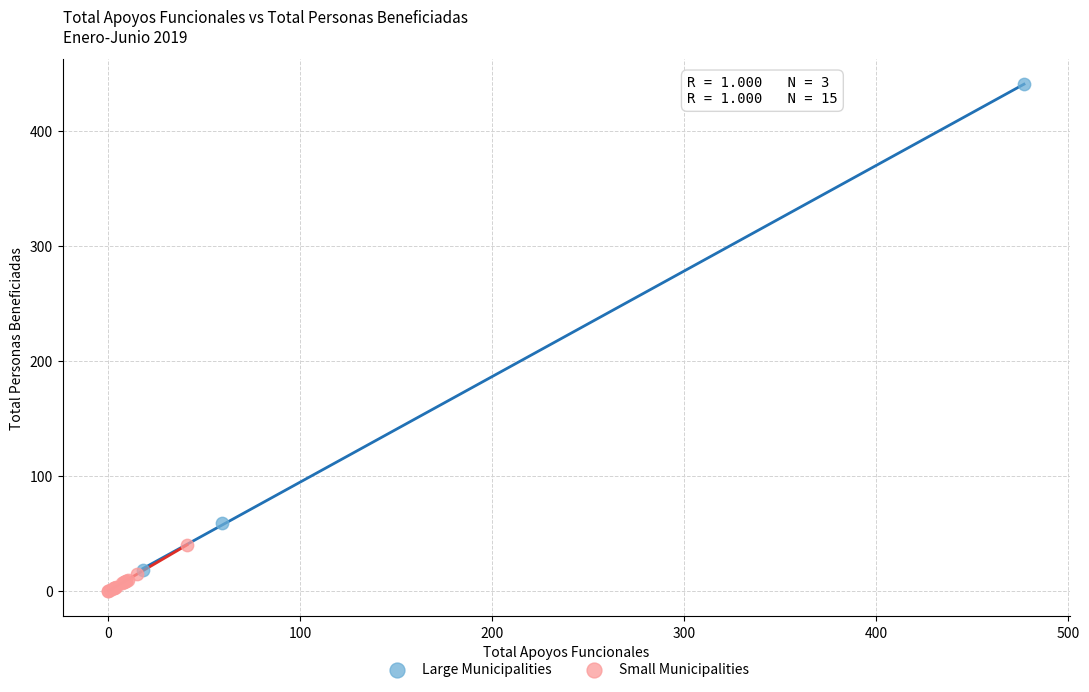

Which series contains the highest Y value?

Large Municipalities